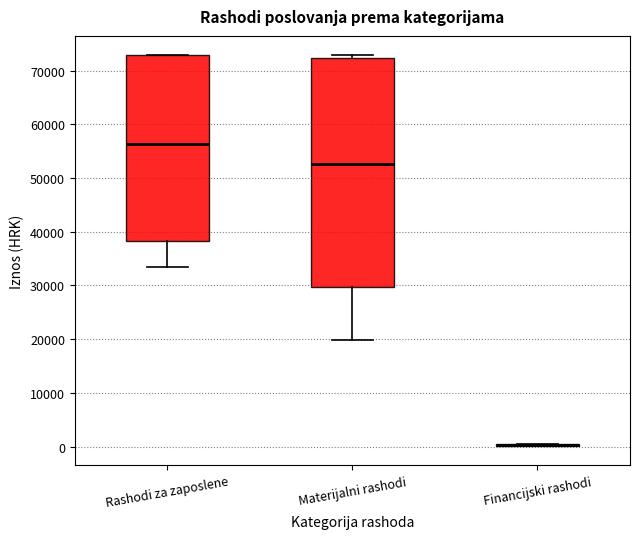

Where does the lower whisker of the box for Materijalni rashodi end on the y-axis? The values are not printed on the chart, so give them approximately, as read against the axis.

20000